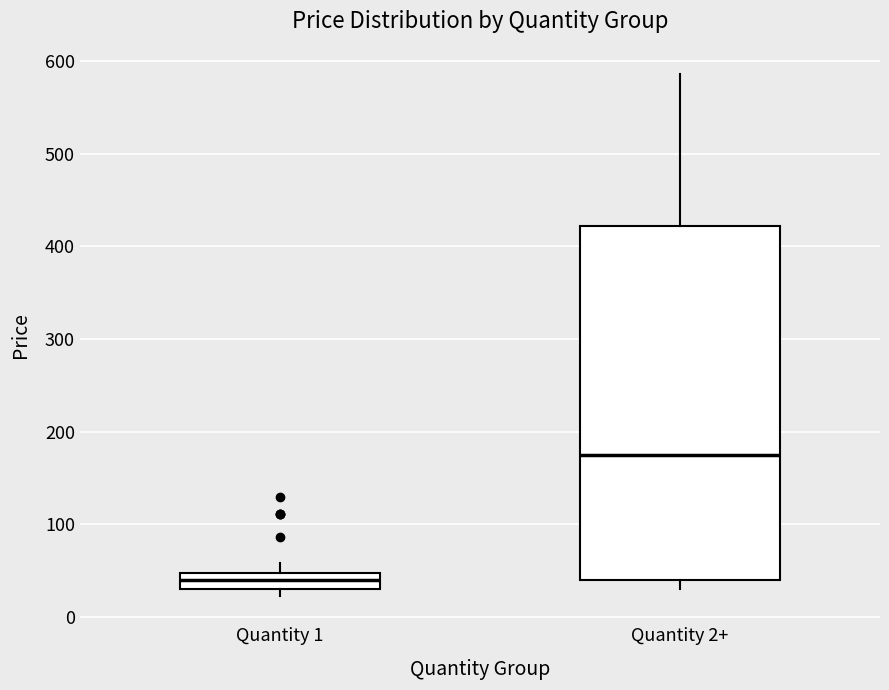

Which box's median line is the highest?

Quantity 2+